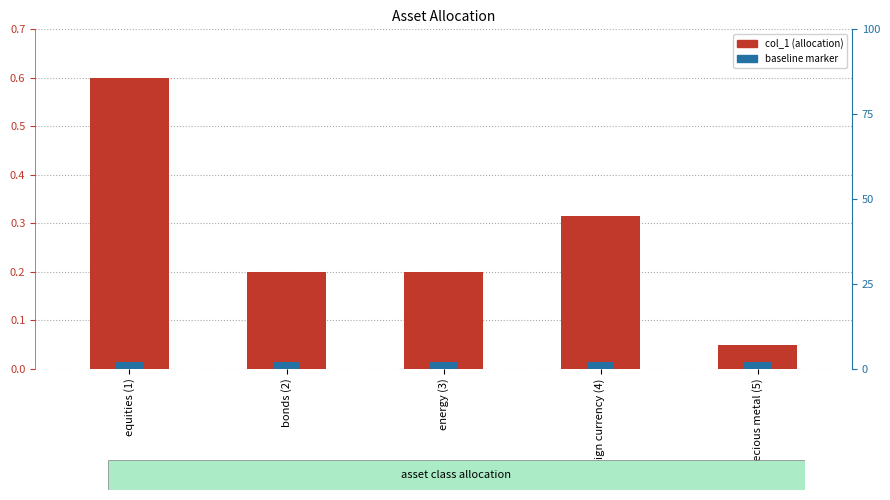

What value does the data have at equities (1)?

0.6